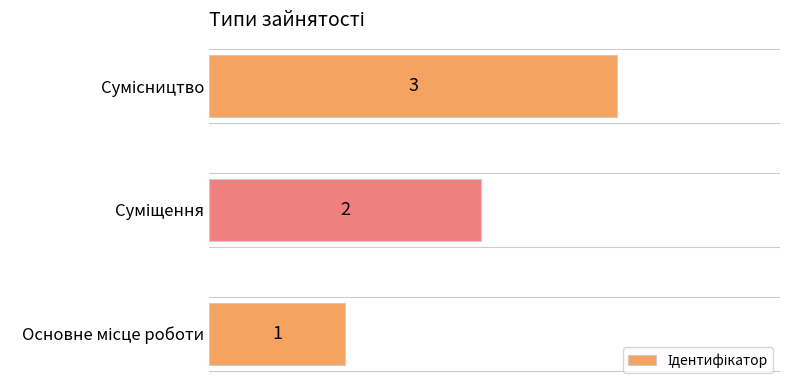

What is the greatest value displayed?

3